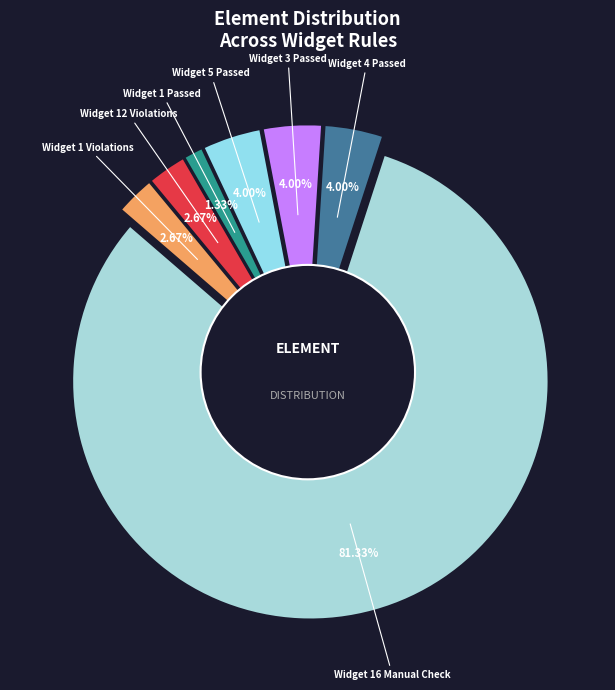

What is the ratio of the value at Widget 1 Violations to the value at Widget 1 Passed?

2.0